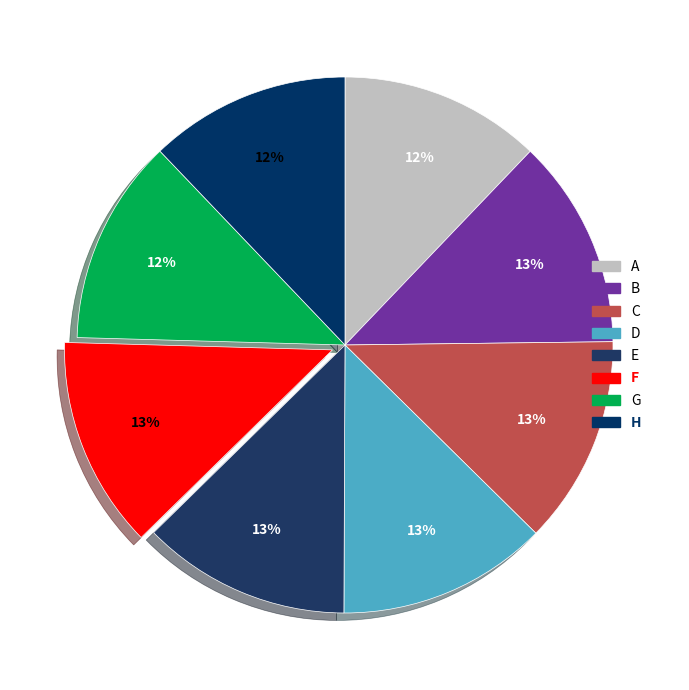

Count the number of slices in the pie.

8